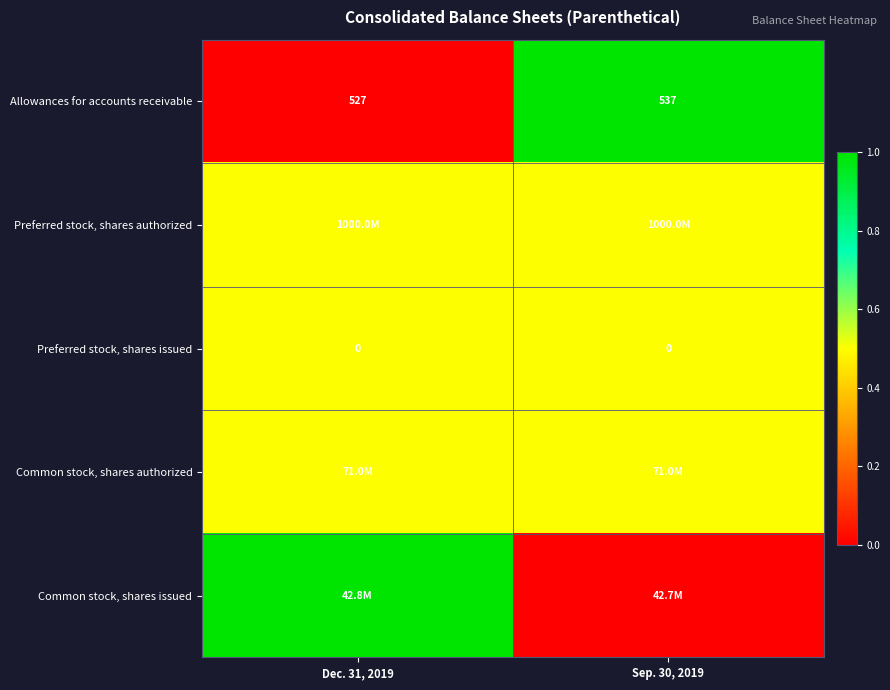

Which label corresponds to the smallest value in the chart?

Dec. 31, 2019